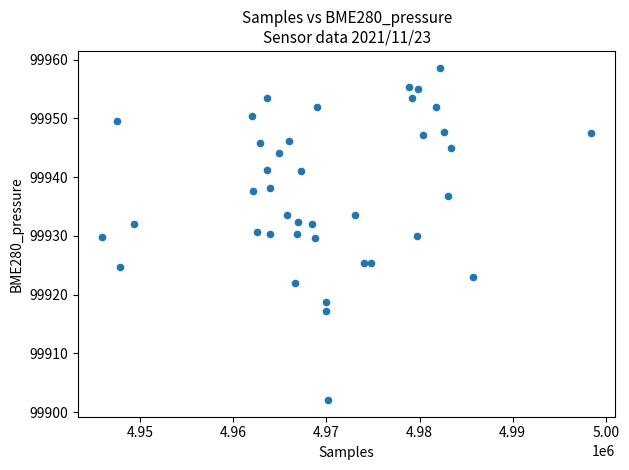

What is the range of Y values (max minus min)?

56.6